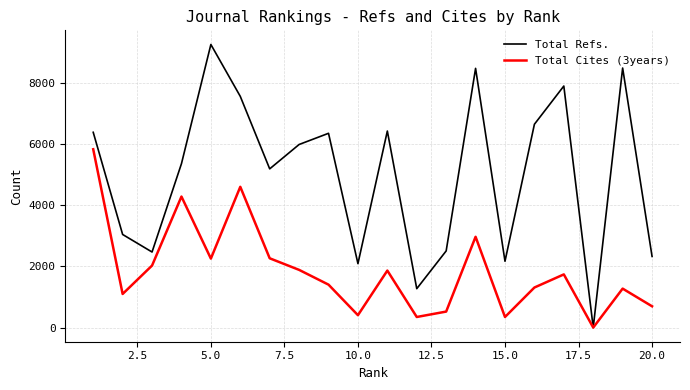

True or false: Total Cites (3years) has more than 2 interior local peaks.

True